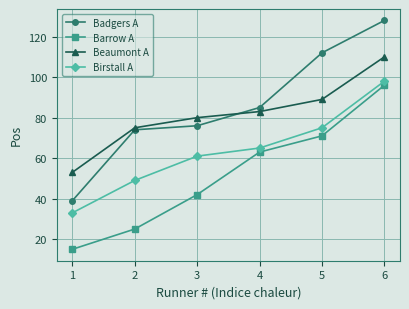

Reading left to right, transcribe all the data shown in this chart.

Badgers A: 1=39	2=74	3=76	4=85	5=112	6=128
Barrow A: 1=15	2=25	3=42	4=63	5=71	6=96
Beaumont A: 1=53	2=75	3=80	4=83	5=89	6=110
Birstall A: 1=33	2=49	3=61	4=65	5=75	6=98